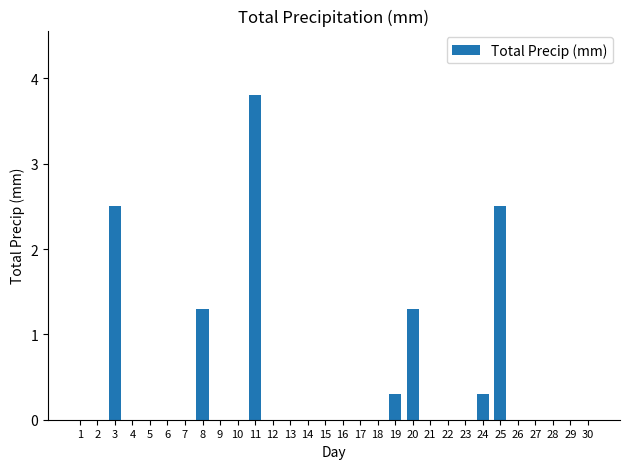

The chart shows a value of 2.4 at 15. True or false?

False